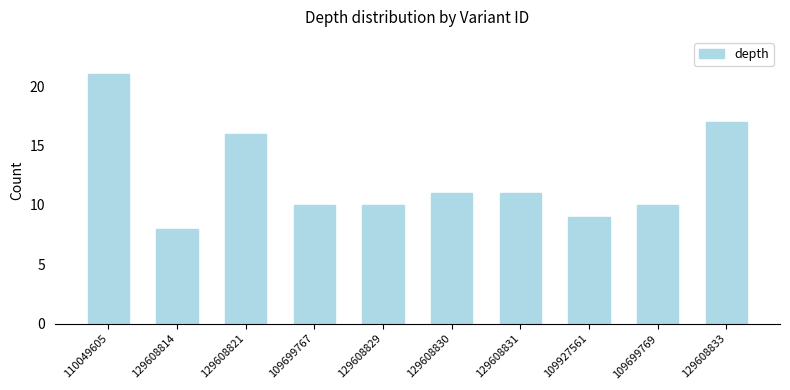

How many bars are there in total?

10